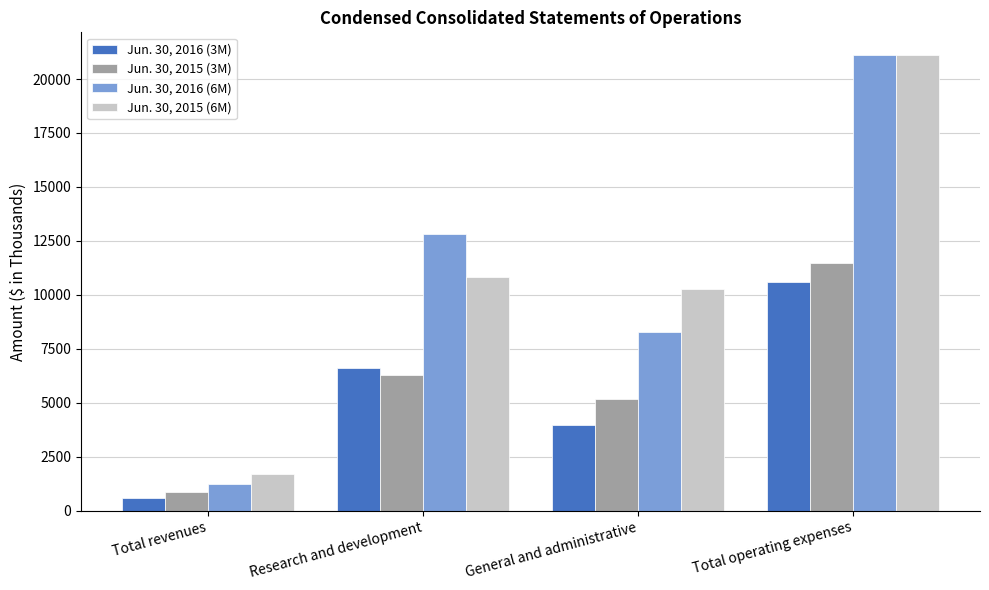

The value of Jun. 30, 2016 (3M) at General and administrative is 6647. True or false?

False